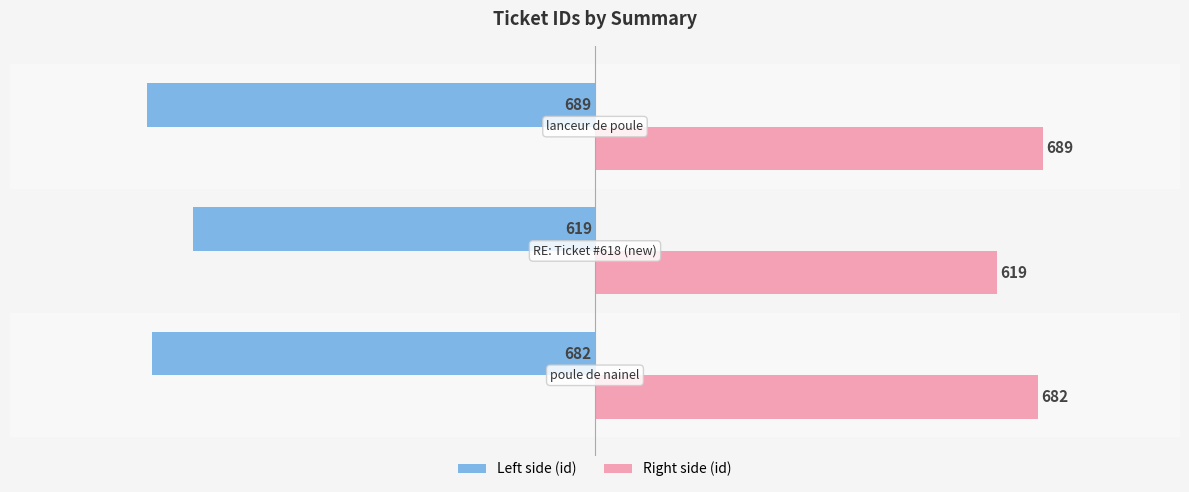

What is the minimum value shown in the chart?

-689